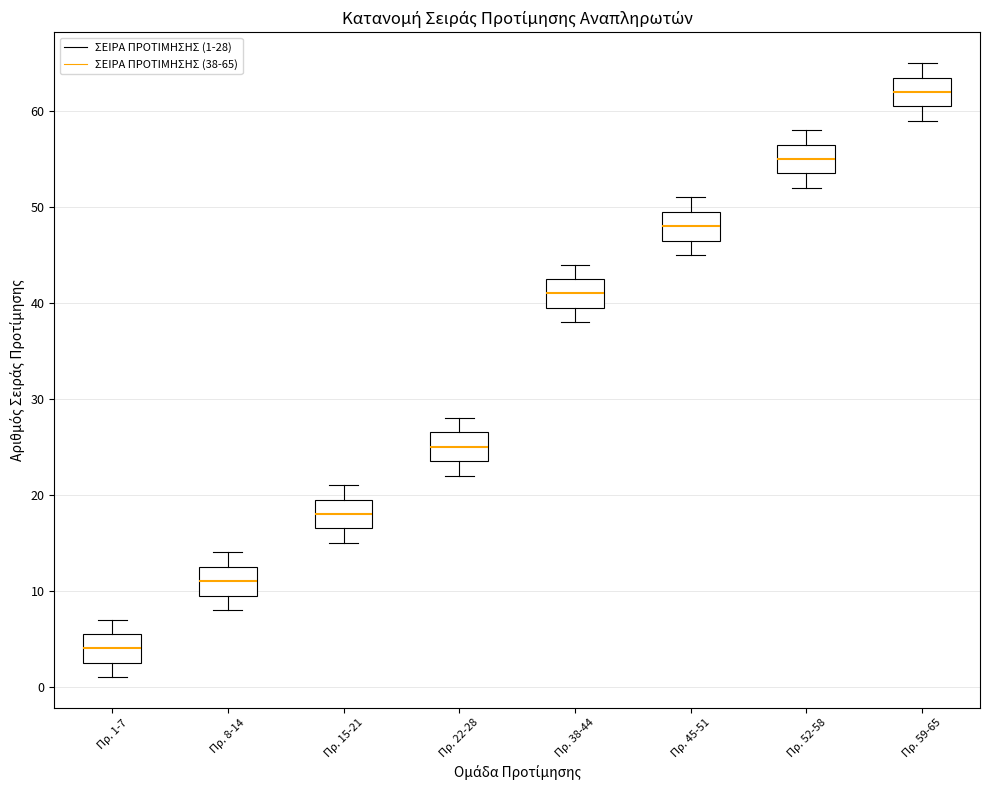

Which box has the lowest median line?

Πρ. 1-7